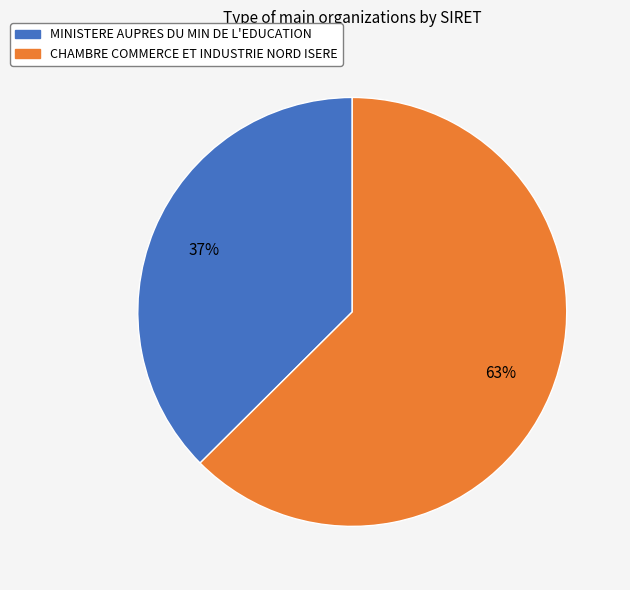

Rank the categories by value from lowest to highest.

MINISTERE AUPRES DU MIN DE L'EDUCATION, CHAMBRE COMMERCE ET INDUSTRIE NORD ISERE